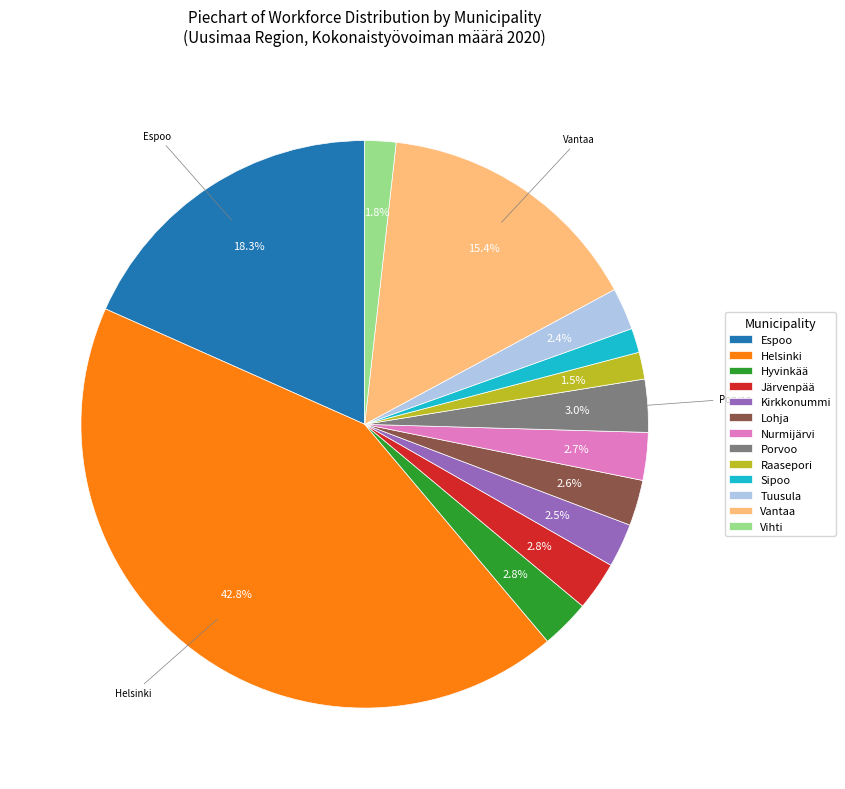

How many segments does this pie chart have?

13